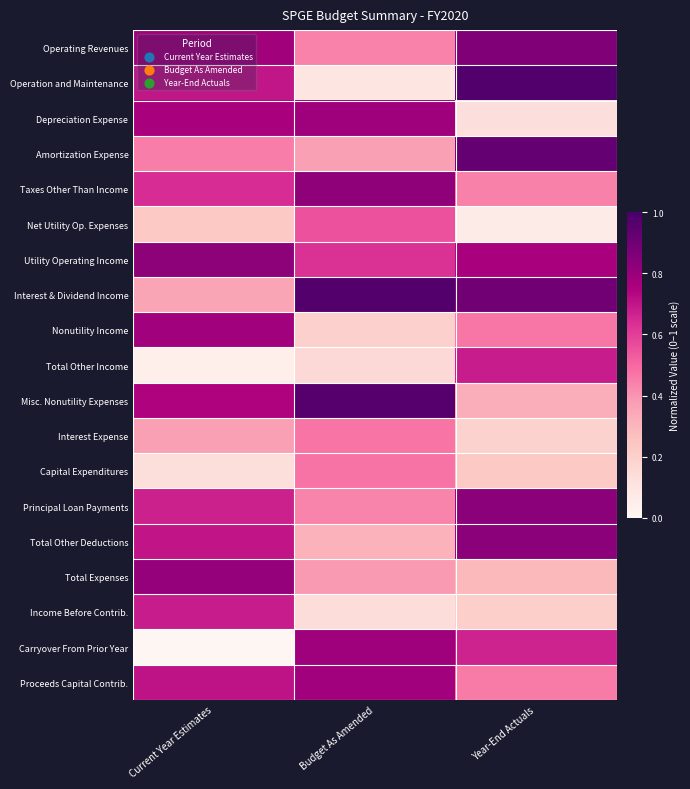

What is the total value across all series at Budget As Amended?

9.8